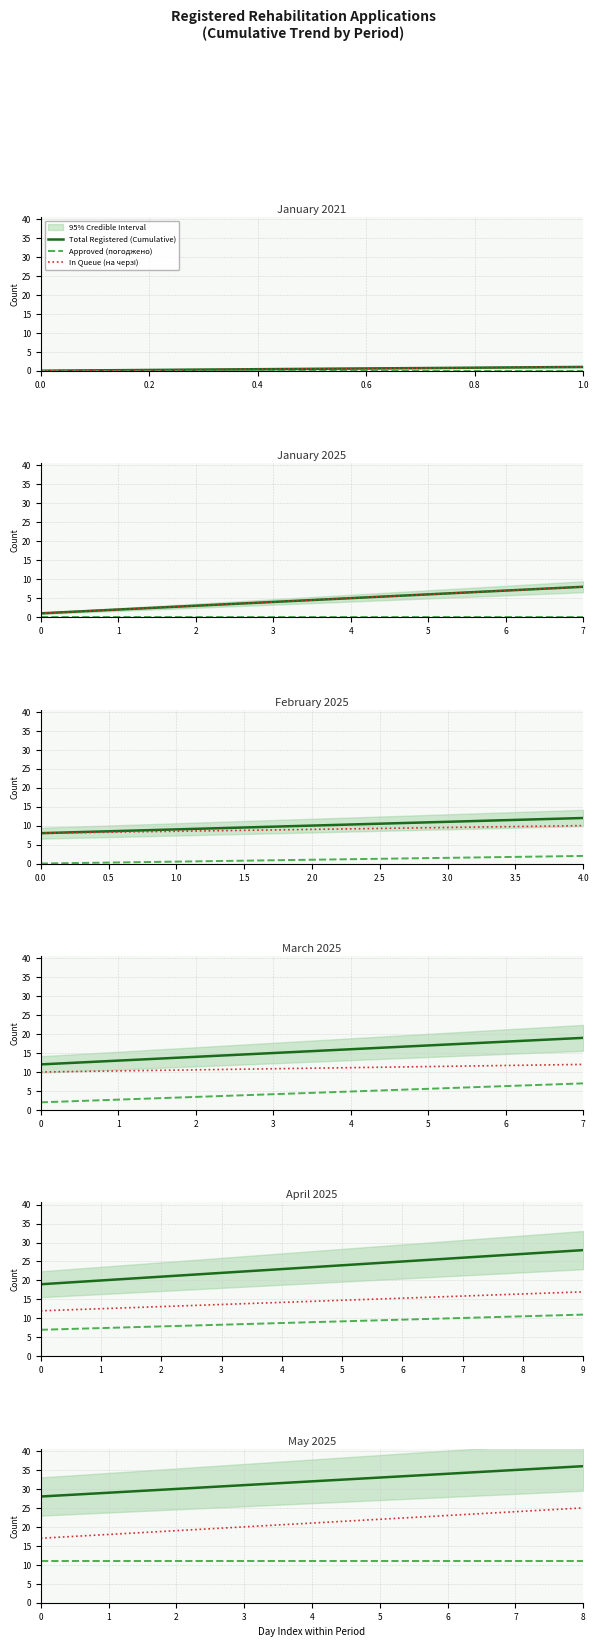

What is the average value of the In Queue (на черзі) series?

21